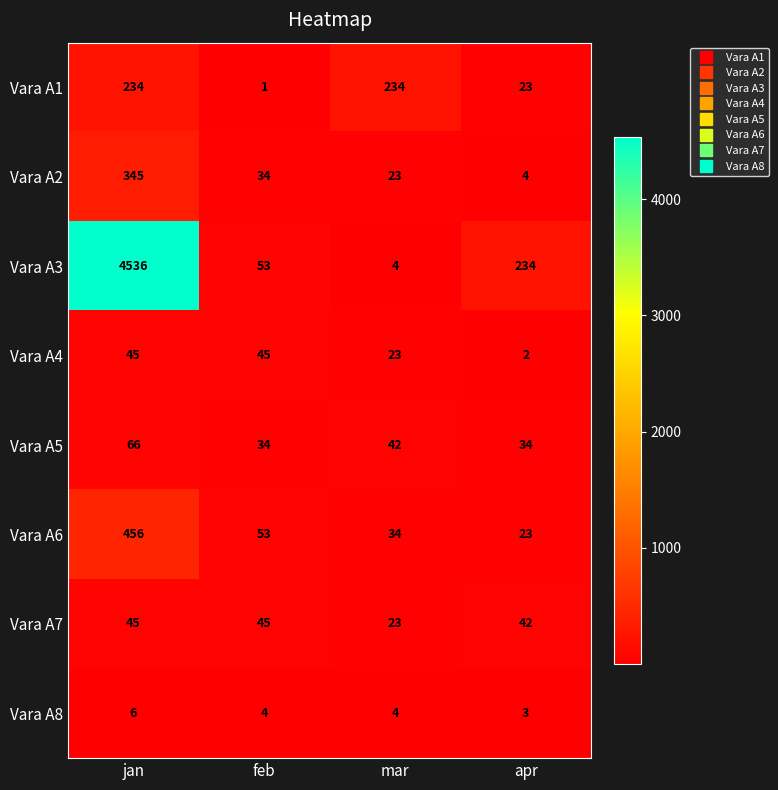

Between jan and apr, which series saw the biggest shift?

Vara A3